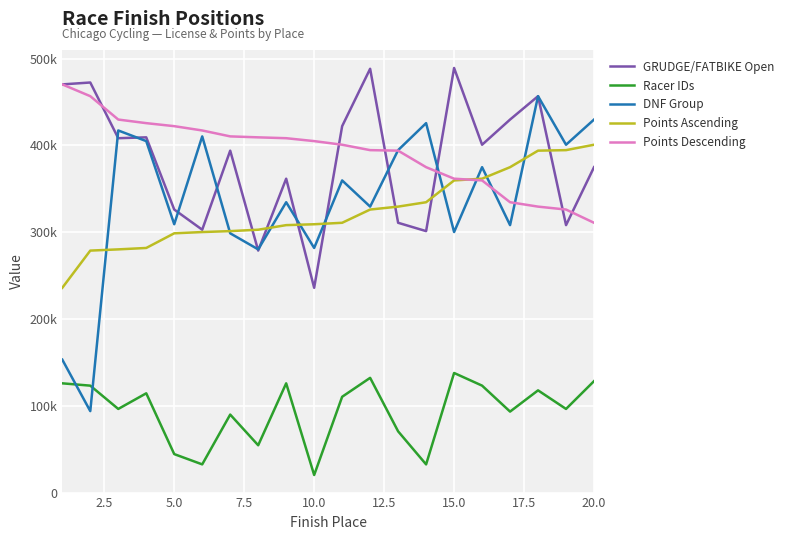

True or false: Racer IDs has more than 2 points higher than both neighbors.

True